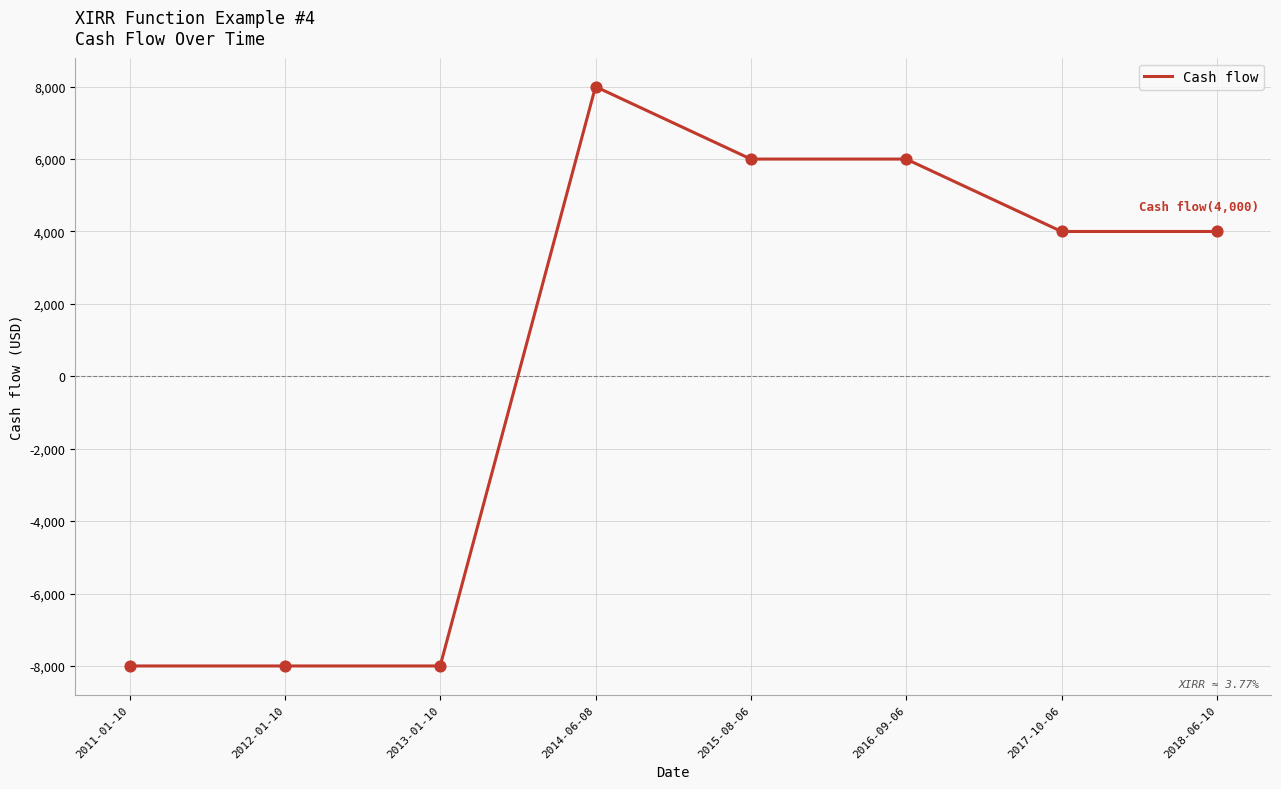

What is the ratio of the value at 2017-10-06 to the value at 2014-06-08?

0.5